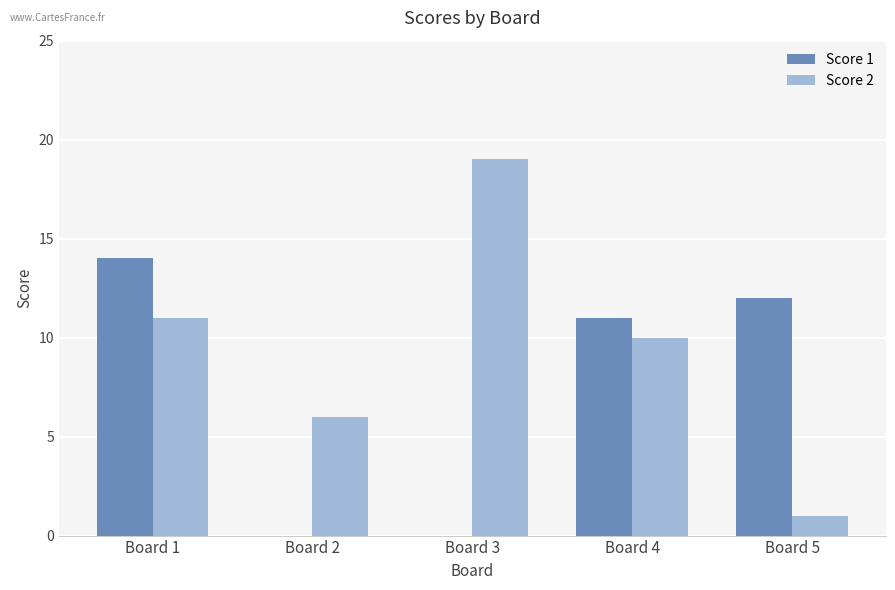

The value of Score 2 at Board 4 is 10. True or false?

True